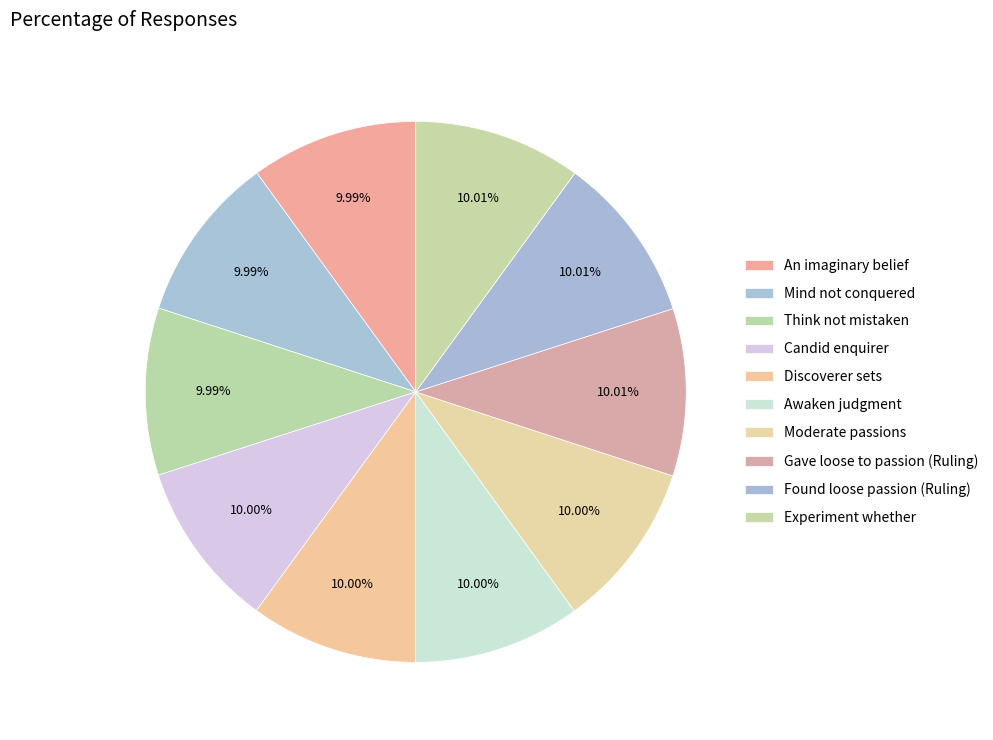

Count the number of slices in the pie.

10